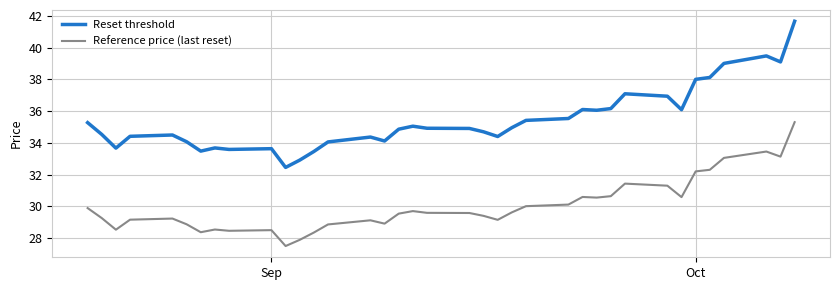

True or false: Reset threshold has more than 1 interior local peaks.

True